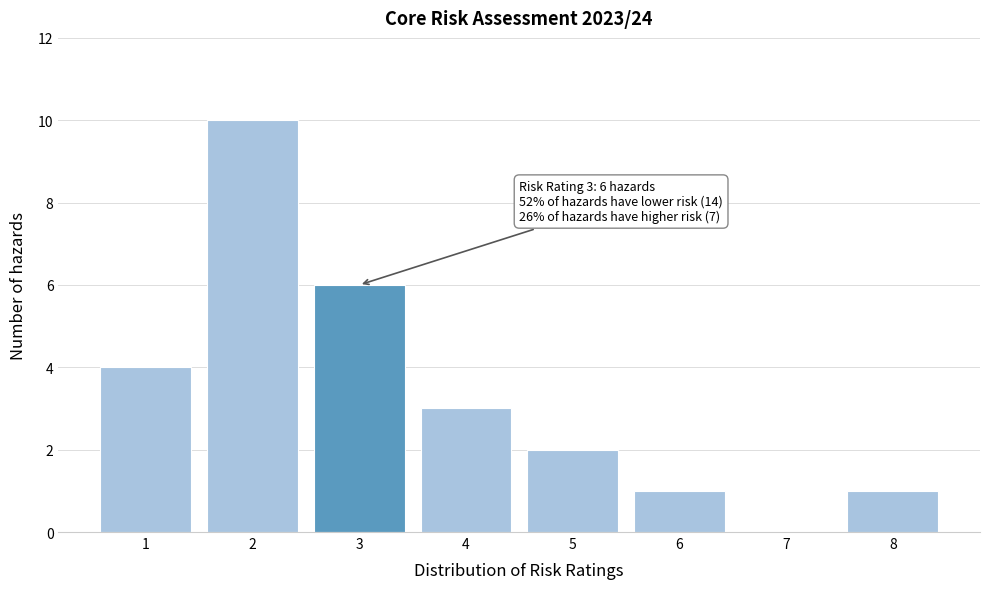

Reading right to left, transcribe all the data shown in this chart.

8=1	7=0	6=1	5=2	4=3	3=6	2=10	1=4